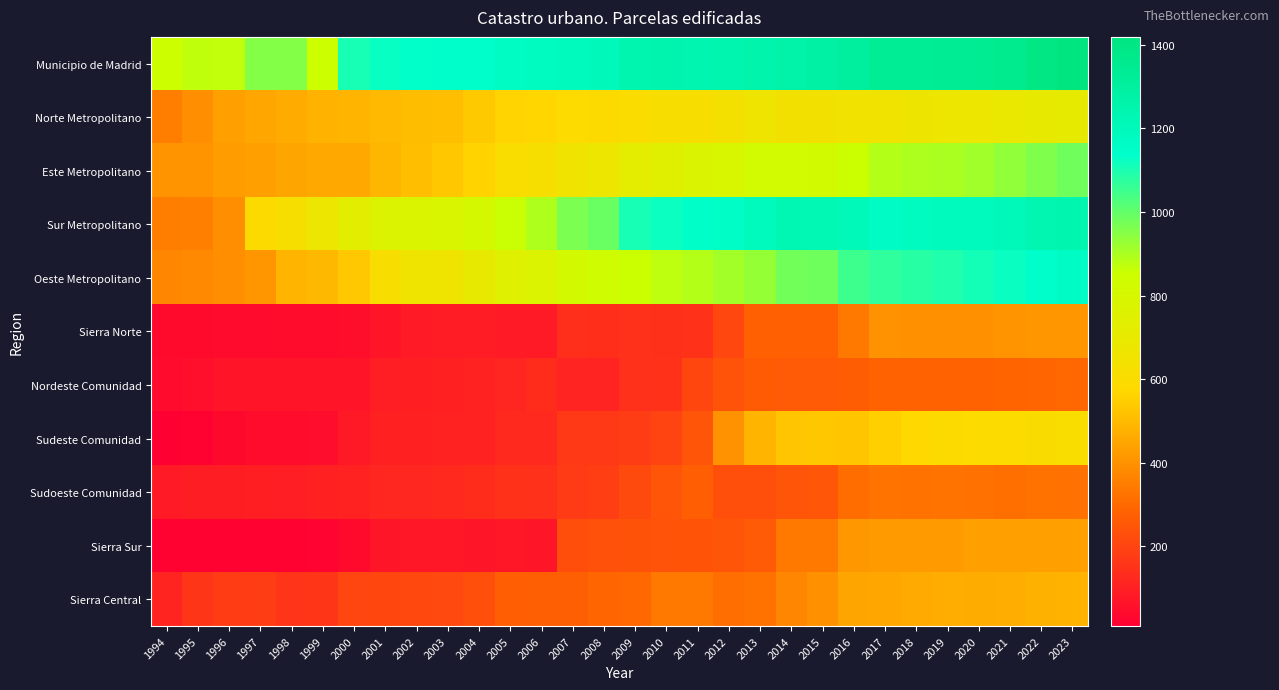

Reading left to right, list all the values displayed in this chart.

Municipio de Madrid: 1994=853	1995=873	1996=870	1997=956	1998=954	1999=848	2000=1103	2001=1126	2002=1134	2003=1136	2004=1139	2005=1166	2006=1178	2007=1190	2008=1199	2009=1245	2010=1251	2011=1236	2012=1242	2013=1253	2014=1267	2015=1285	2016=1302	2017=1334	2018=1333	2019=1340	2020=1343	2021=1362	2022=1398	2023=1419
Norte Metropolitano: 1994=353	1995=391	1996=432	1997=450	1998=462	1999=480	2000=484	2001=497	2002=505	2003=511	2004=536	2005=564	2006=567	2007=582	2008=589	2009=600	2010=612	2011=614	2012=632	2013=659	2014=642	2015=641	2016=647	2017=651	2018=668	2019=675	2020=678	2021=685	2022=701	2023=708
Este Metropolitano: 1994=406	1995=408	1996=428	1997=432	1998=447	1999=455	2000=457	2001=490	2002=511	2003=532	2004=562	2005=603	2006=622	2007=655	2008=677	2009=720	2010=739	2011=774	2012=793	2013=821	2014=820	2015=822	2016=857	2017=889	2018=896	2019=901	2020=913	2021=936	2022=961	2023=983
Sur Metropolitano: 1994=351	1995=357	1996=393	1997=585	1998=623	1999=676	2000=727	2001=769	2002=776	2003=781	2004=807	2005=859	2006=895	2007=965	2008=990	2009=1103	2010=1120	2011=1145	2012=1156	2013=1194	2014=1226	2015=1223	2016=1205	2017=1163	2018=1176	2019=1186	2020=1195	2021=1206	2022=1233	2023=1243
Oeste Metropolitano: 1994=372	1995=380	1996=390	1997=410	1998=486	1999=495	2000=534	2001=614	2002=658	2003=663	2004=700	2005=748	2006=767	2007=818	2008=835	2009=855	2010=875	2011=890	2012=910	2013=929	2014=980	2015=982	2016=1051	2017=1071	2018=1083	2019=1093	2020=1108	2021=1123	2022=1138	2023=1163
Sierra Norte: 1994=40	1995=42	1996=44	1997=44	1998=45	1999=47	2000=52	2001=67	2002=84	2003=91	2004=89	2005=86	2006=85	2007=142	2008=139	2009=147	2010=146	2011=152	2012=209	2013=277	2014=281	2015=281	2016=342	2017=402	2018=397	2019=399	2020=400	2021=405	2022=409	2023=409
Nordeste Comunidad: 1994=44	1995=55	1996=68	1997=68	1998=67	1999=68	2000=69	2001=96	2002=99	2003=101	2004=107	2005=116	2006=135	2007=109	2008=109	2009=149	2010=152	2011=205	2012=242	2013=263	2014=262	2015=262	2016=268	2017=285	2018=284	2019=285	2020=285	2021=288	2022=292	2023=296
Sudeste Comunidad: 1994=9	1995=18	1996=35	1997=46	1998=47	1999=50	2000=83	2001=101	2002=101	2003=106	2004=106	2005=127	2006=127	2007=168	2008=167	2009=182	2010=198	2011=246	2012=401	2013=483	2014=526	2015=531	2016=528	2017=549	2018=572	2019=589	2020=592	2021=595	2022=598	2023=604
Sudoeste Comunidad: 1994=86	1995=93	1996=94	1997=98	1998=97	1999=102	2000=108	2001=121	2002=121	2003=125	2004=135	2005=151	2006=147	2007=176	2008=184	2009=216	2010=246	2011=273	2012=230	2013=232	2014=248	2015=251	2016=311	2017=326	2018=321	2019=323	2020=318	2021=315	2022=322	2023=318
Sierra Sur: 1994=19	1995=19	1996=19	1997=19	1998=19	1999=21	2000=40	2001=71	2002=74	2003=74	2004=72	2005=73	2006=71	2007=225	2008=236	2009=239	2010=242	2011=245	2012=248	2013=260	2014=341	2015=338	2016=412	2017=421	2018=422	2019=424	2020=431	2021=432	2022=432	2023=432
Sierra Central: 1994=113	1995=160	1996=179	1997=182	1998=157	1999=159	2000=202	2001=206	2002=211	2003=213	2004=230	2005=273	2006=275	2007=276	2008=290	2009=297	2010=337	2011=342	2012=313	2013=322	2014=372	2015=399	2016=448	2017=450	2018=459	2019=468	2020=466	2021=468	2022=477	2023=482